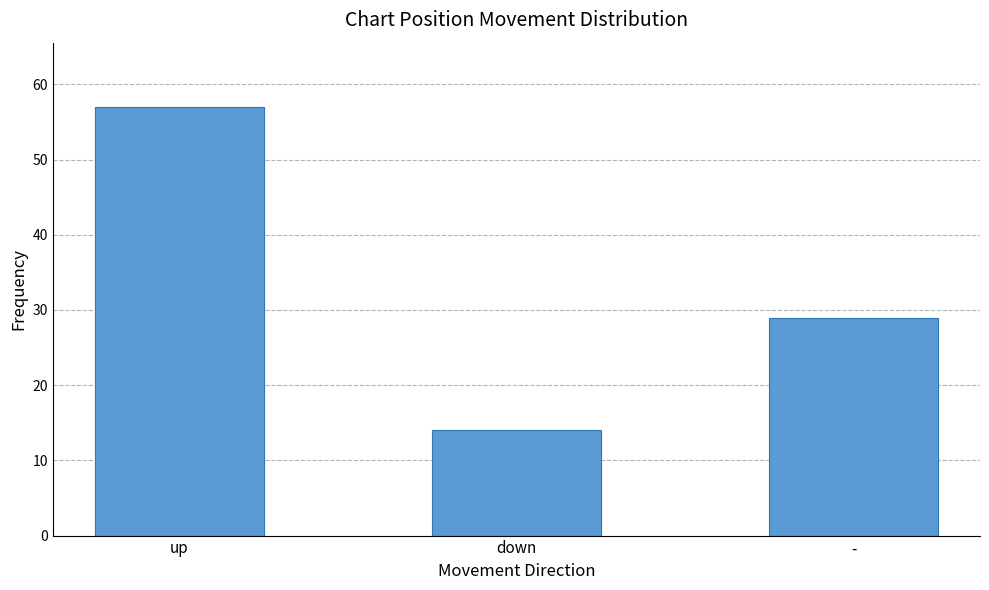

Where is the data nearest to the value 35?

-